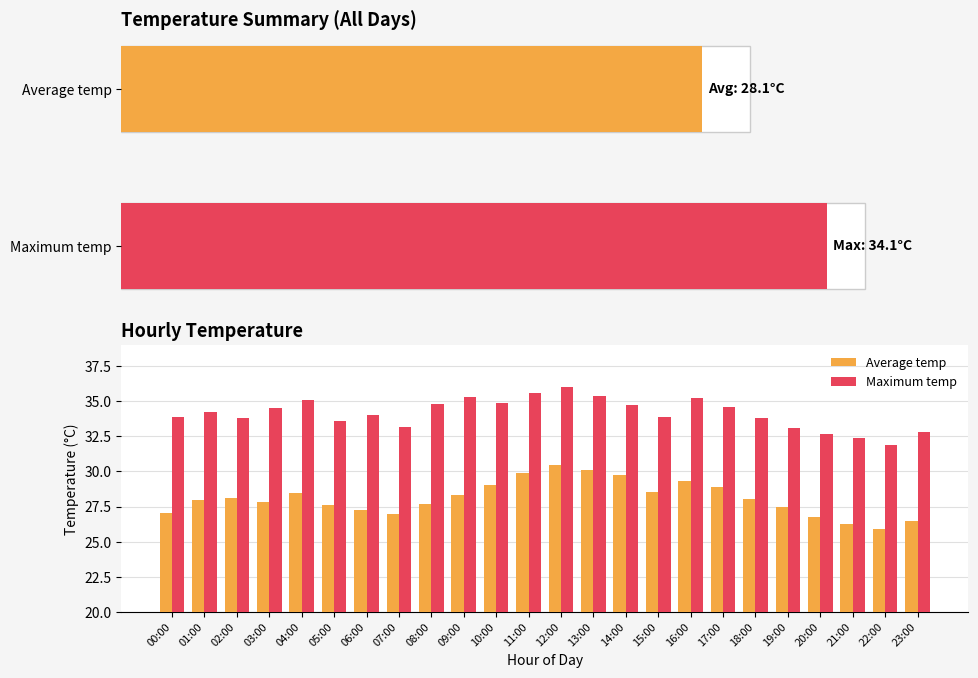

Which has a higher value, 14:00 or 22:00?

14:00